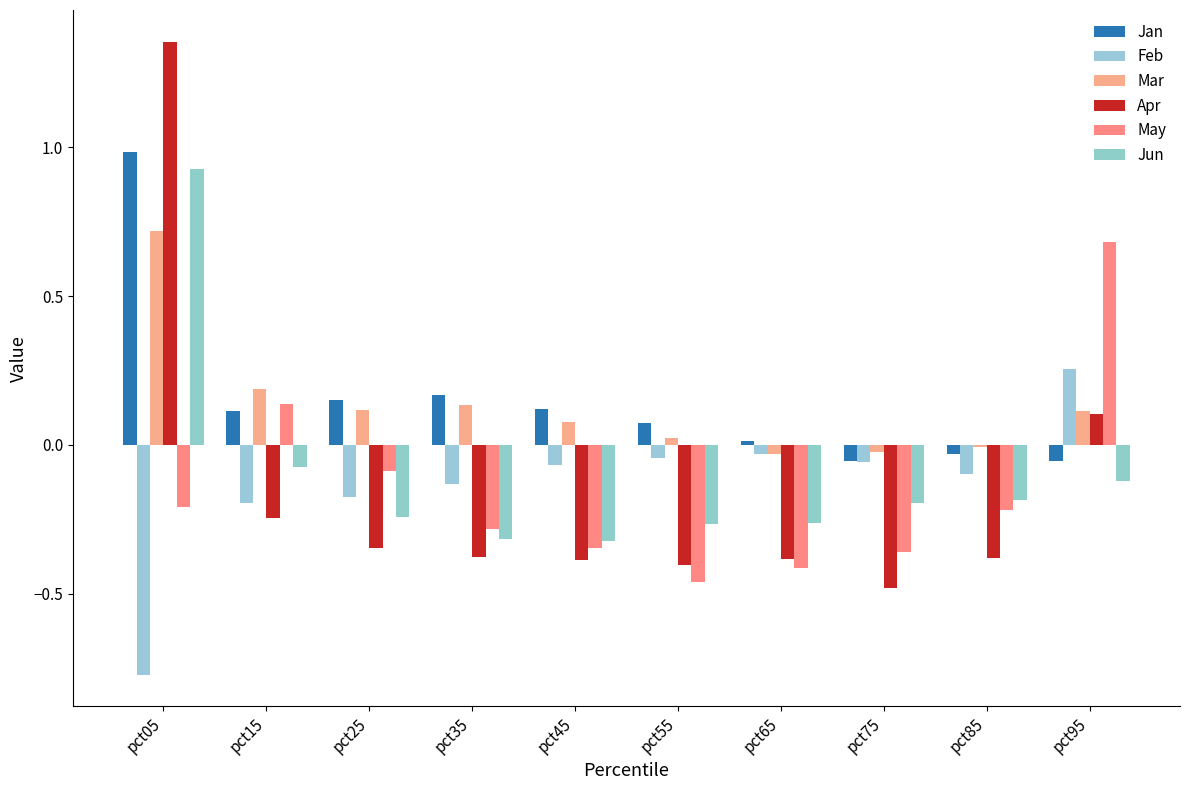

Between pct45 and pct95, which is larger?

pct45